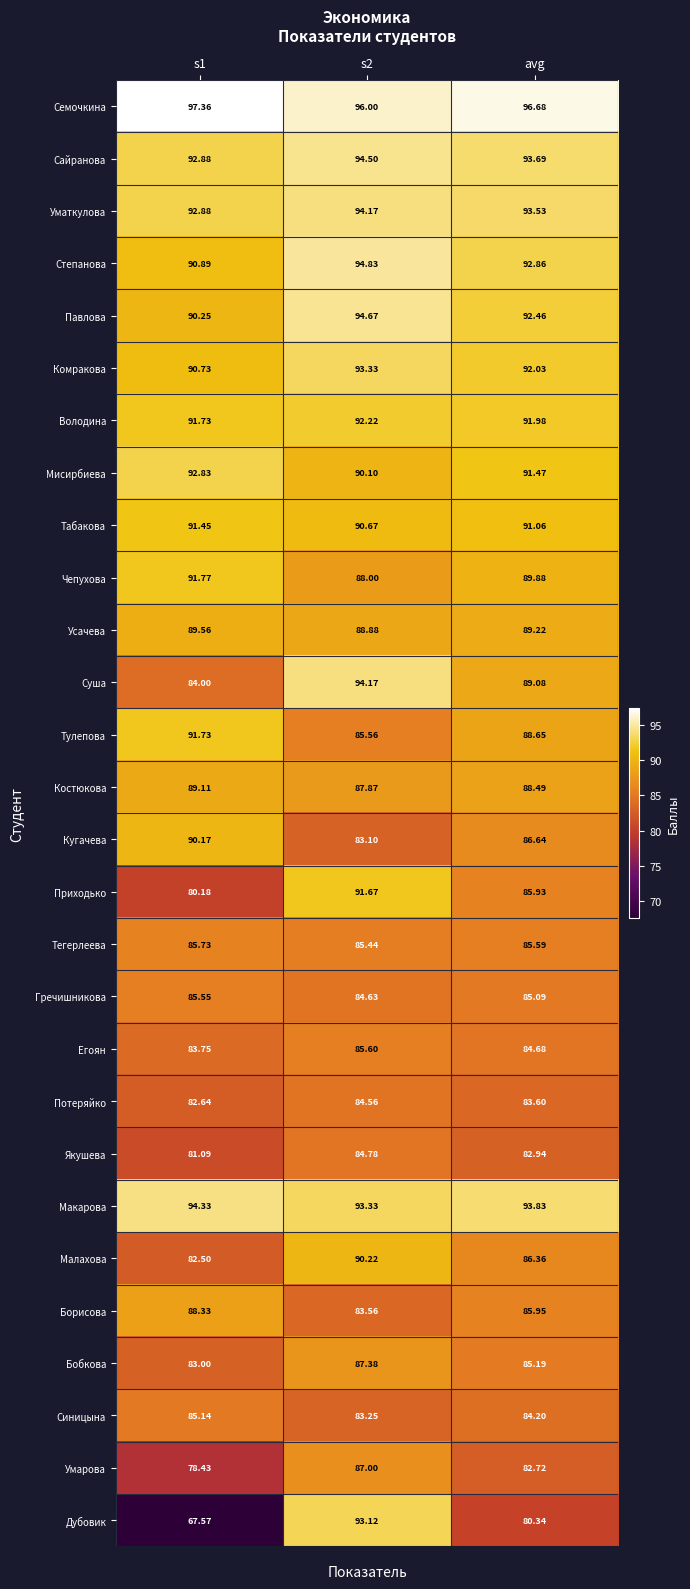

Which series has the widest spread of values?

Дубовик